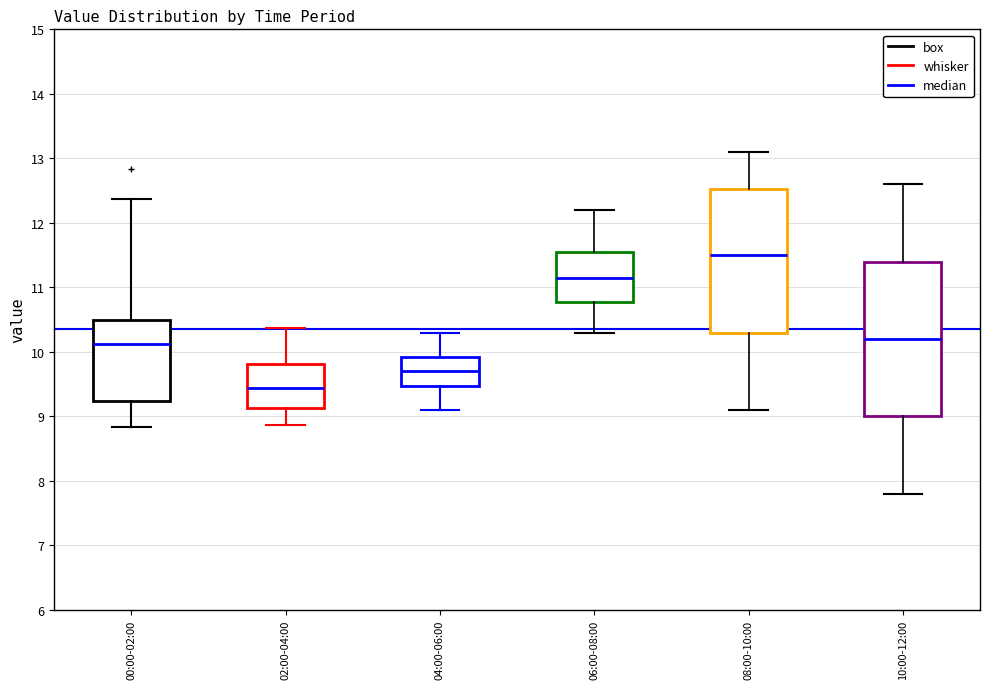

Where is the lower edge of the box for 10:00-12:00 on the y-axis? The values are not printed on the chart, so give them approximately, as read against the axis.

9.0